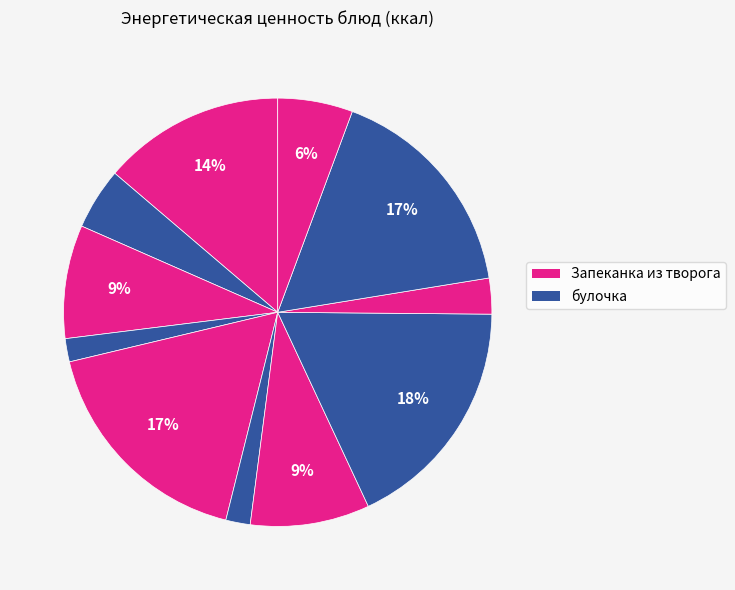

How many slices are in this pie chart?

11